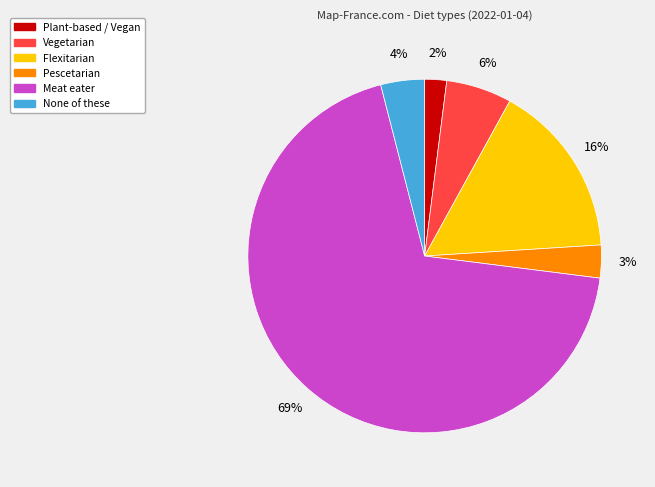

To the nearest percent, what is the difference between the Plant-based / Vegan and Meat eater slice percentages?

67%